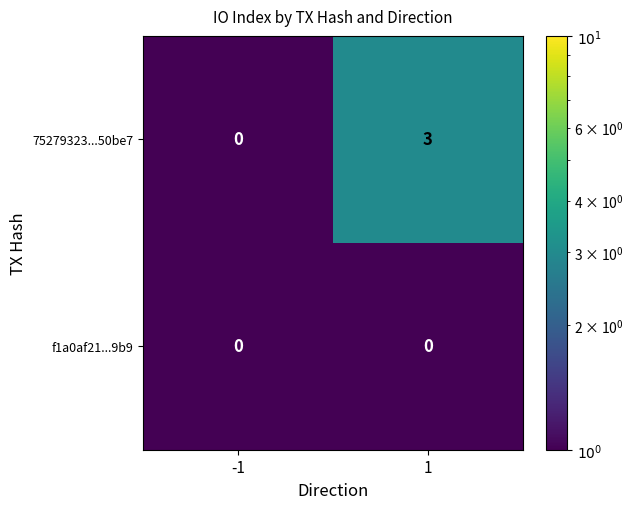

Which series changed the most between -1 and 1?

75279323...50be7